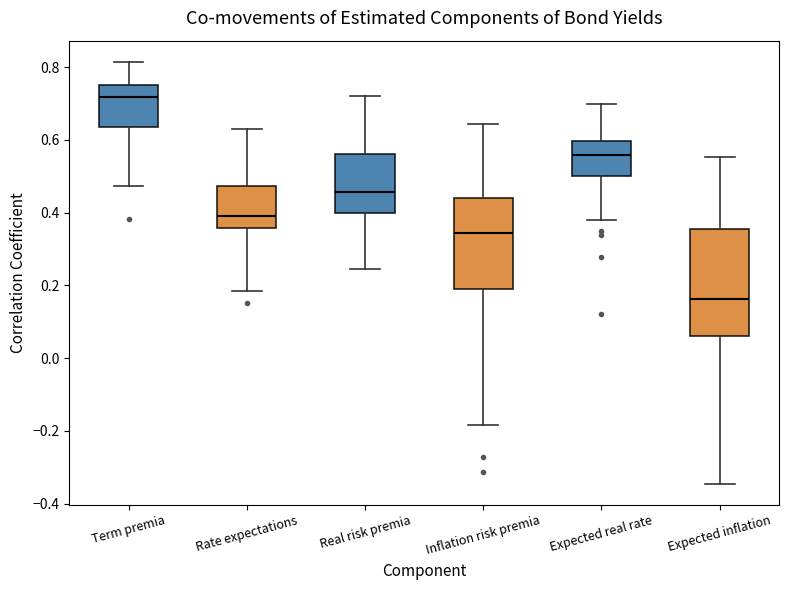

Comparing the boxes themselves (not the whiskers), which one is the tallest?

Expected inflation